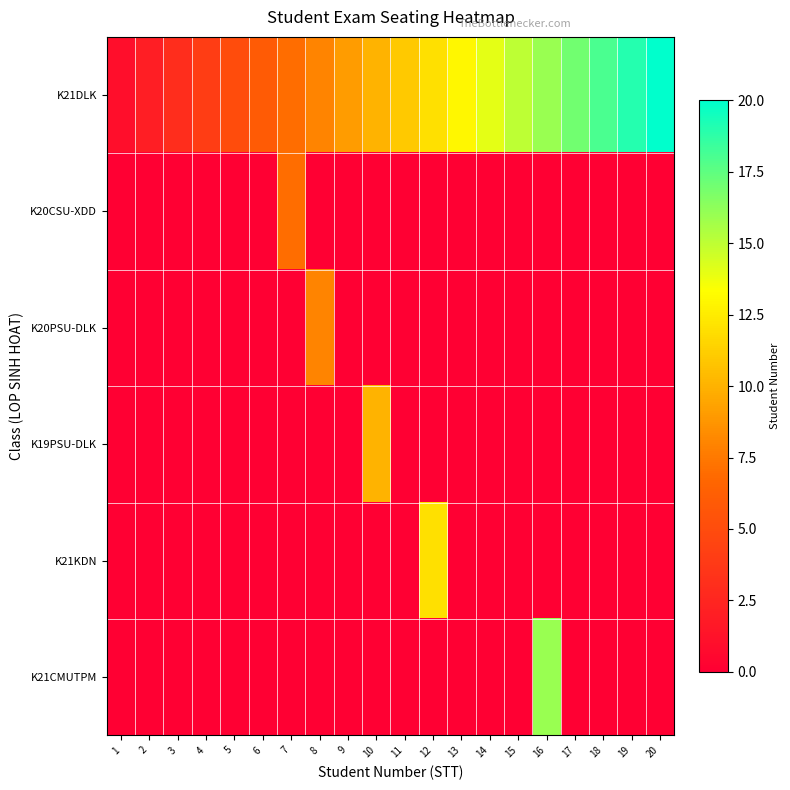

Between 1 and 8, which is larger?

8